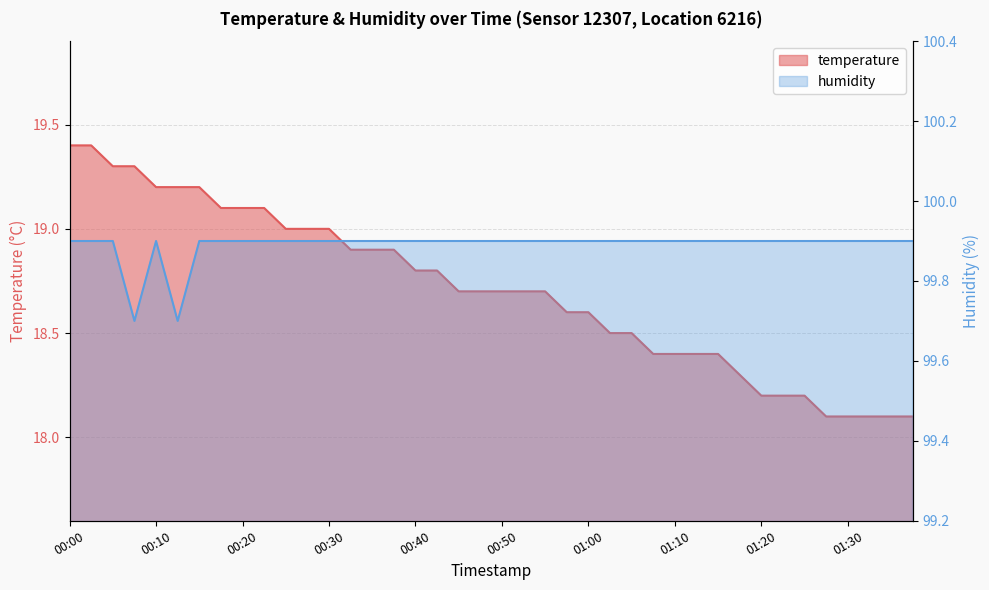

Between 00:45 and 01:07, which series saw the biggest shift?

temperature